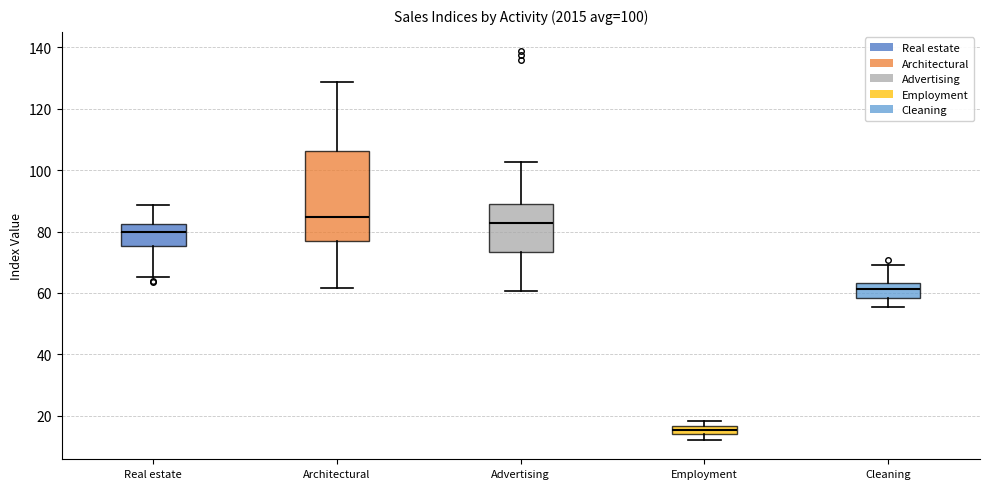

Which box has the lowest median line?

Employment